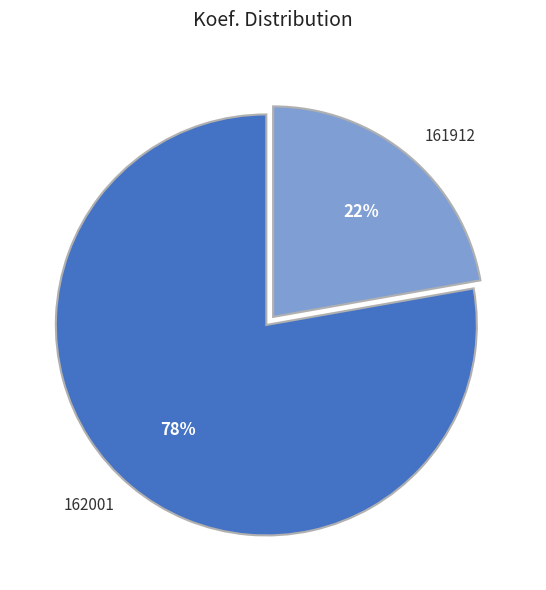

How many slices are in this pie chart?

2